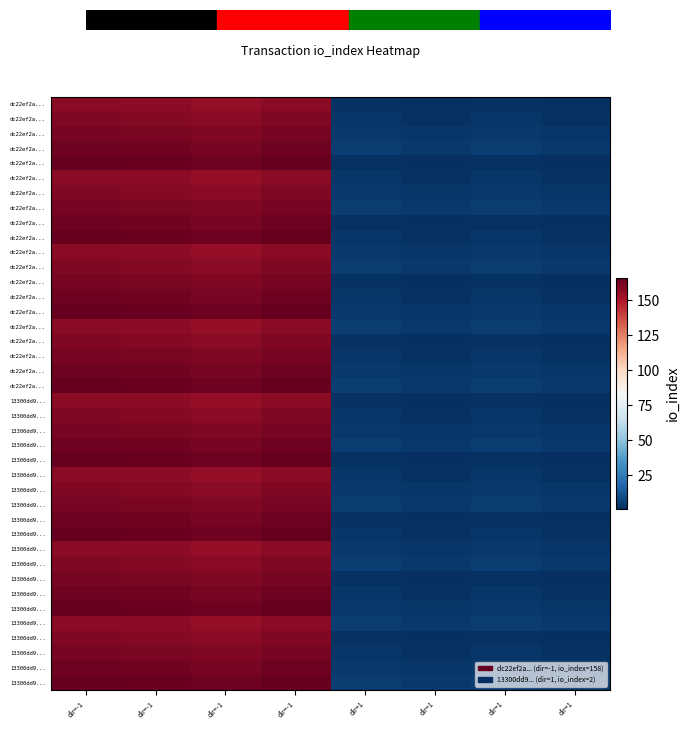

At how many categories does at least one series exceed 56?

4